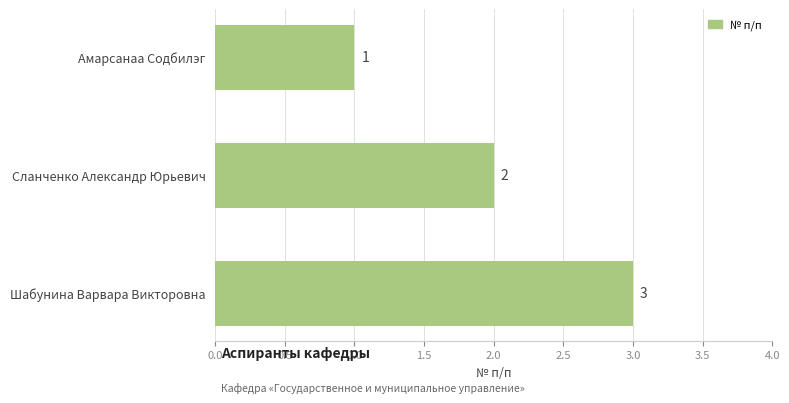

List the labels in order of value, largest first.

Шабунина Варвара Викторовна, Сланченко Александр Юрьевич, Амарсанаа Содбилэг